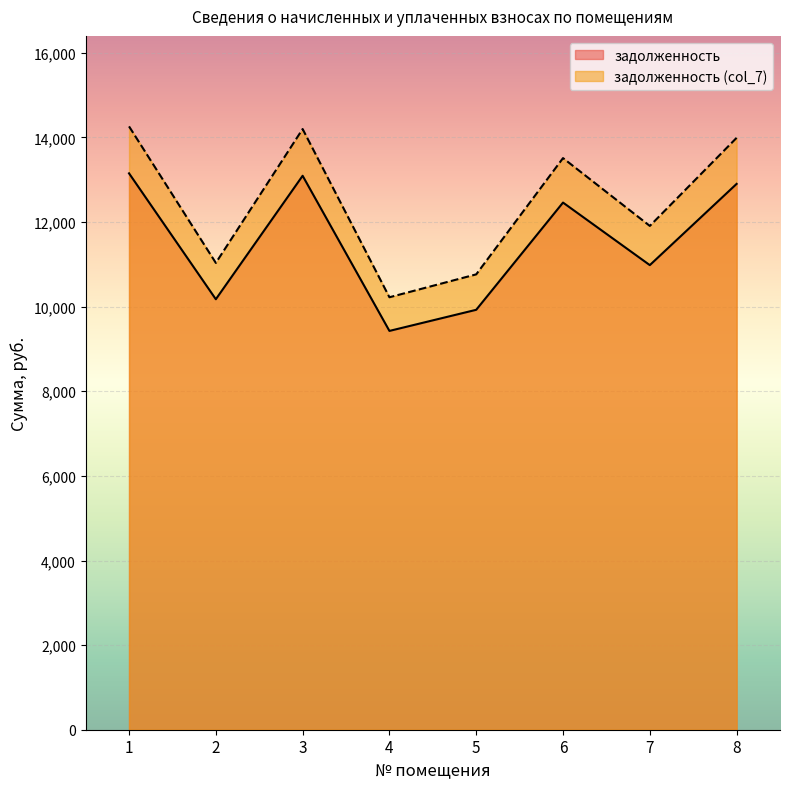

What value does the задолженность series have at 5?

9926.4